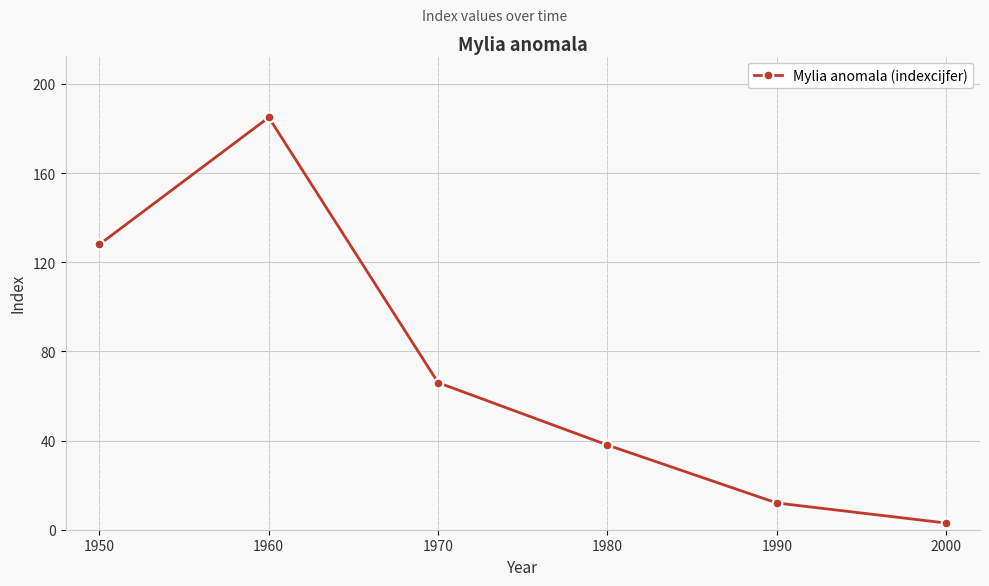

Between 1970 and 2000, which is larger?

1970